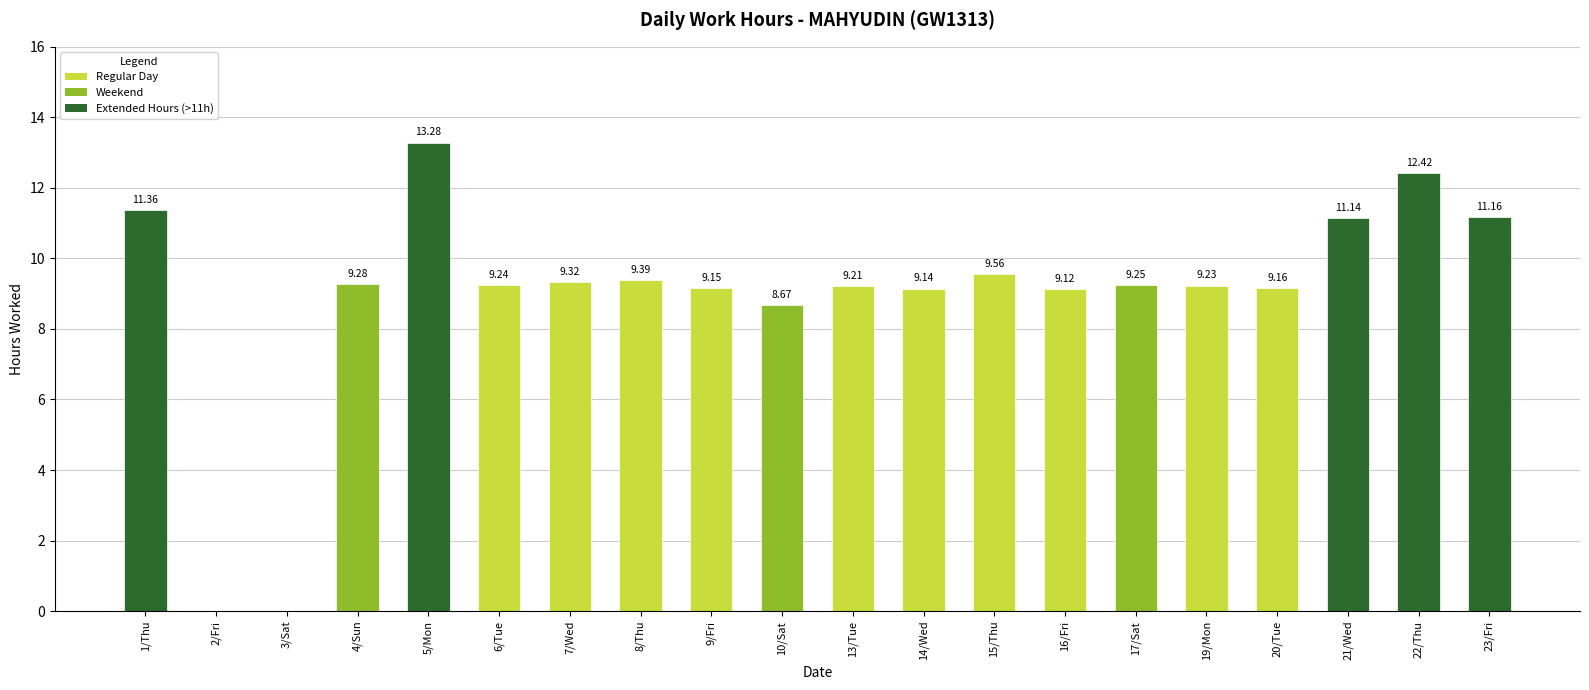

How many data points does each series have?

20